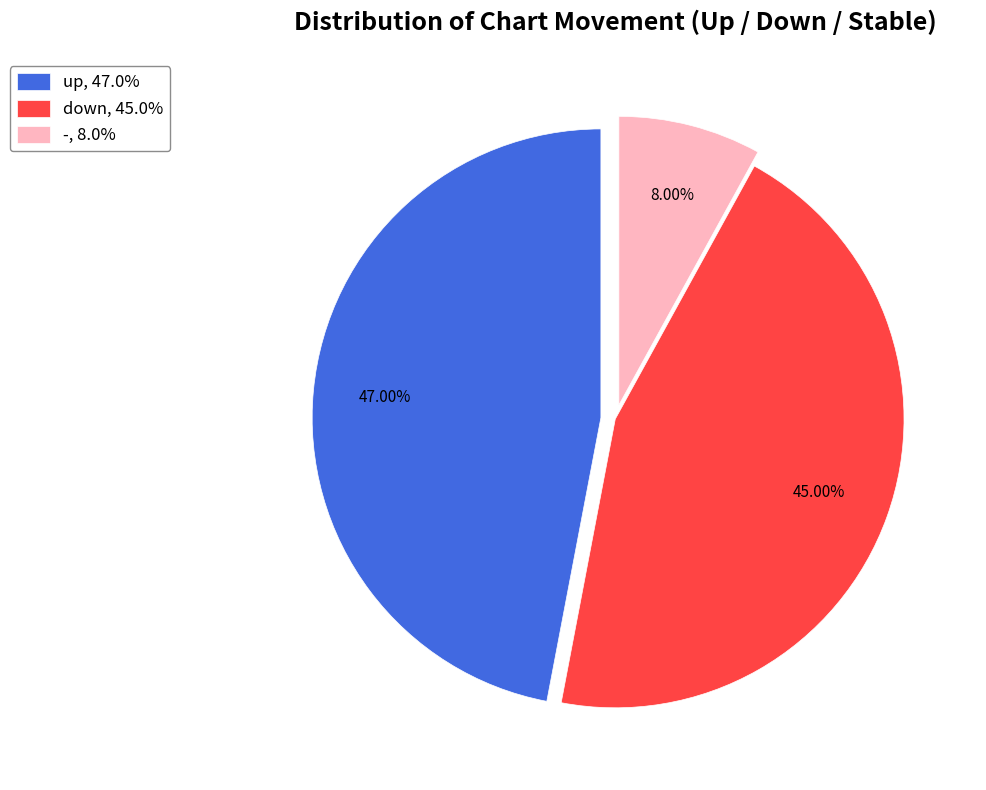

True or false: - accounts for 16% of the total.

False